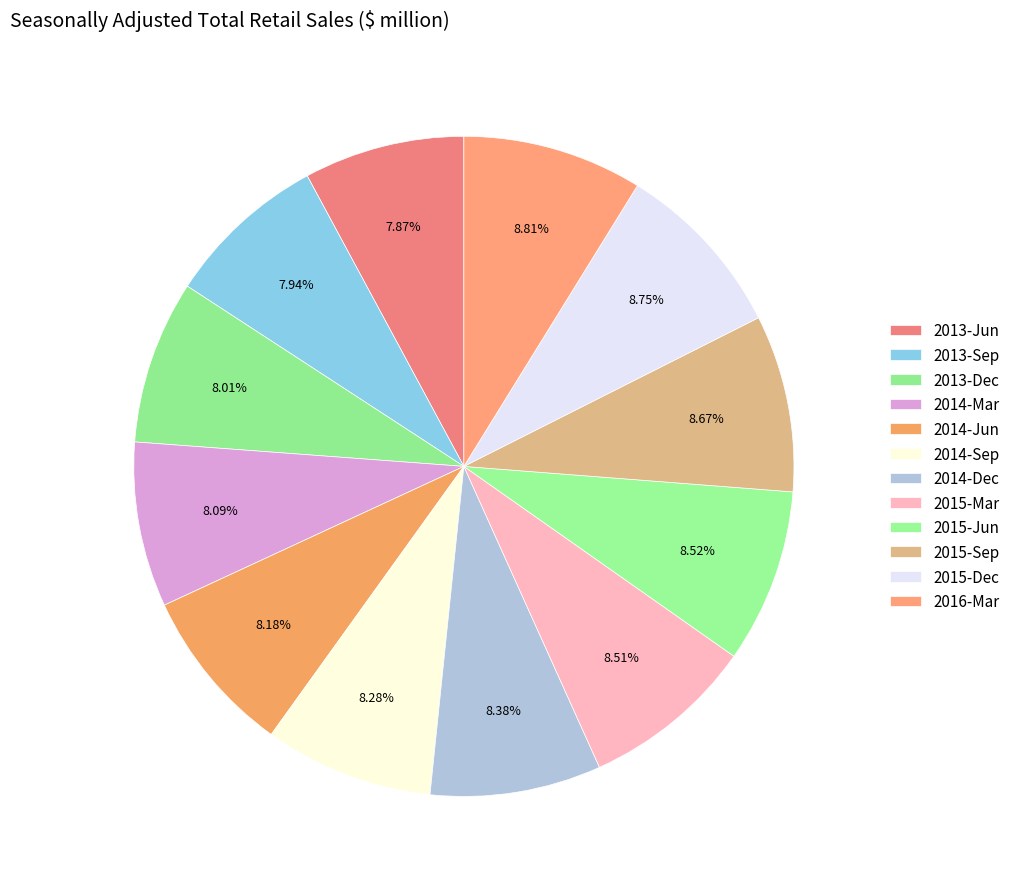

Does any single category account for the majority?

No